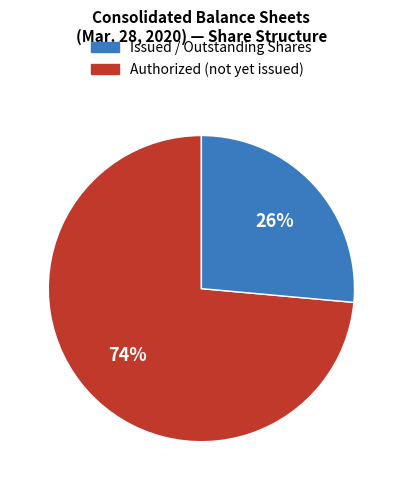

How many slices are in this pie chart?

2